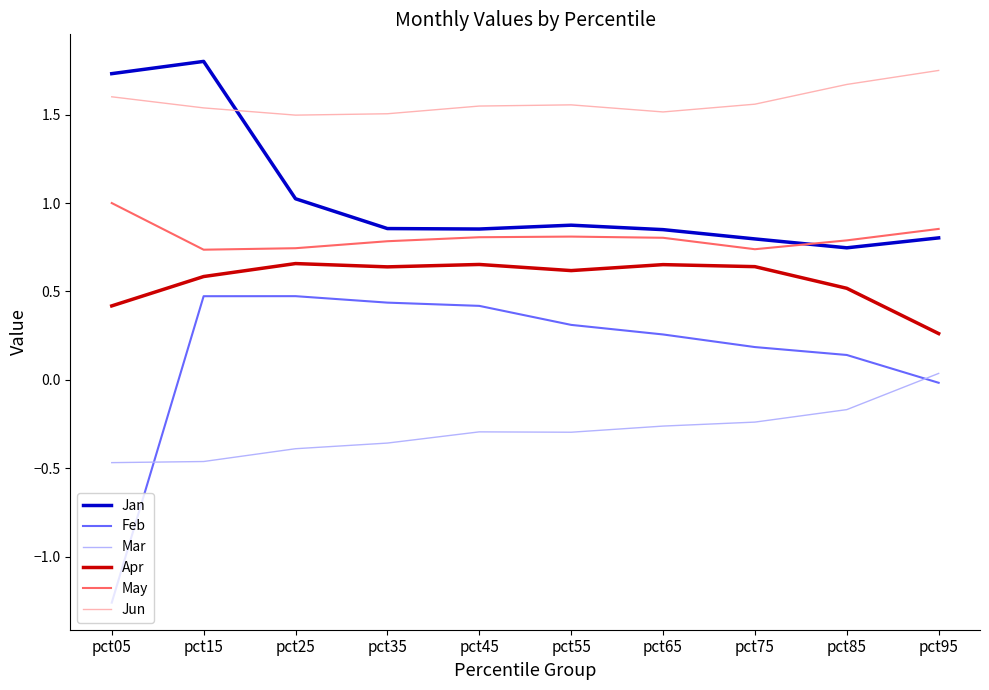

At pct95, list the series in order from smallest to largest.

Feb, Mar, Apr, Jan, May, Jun